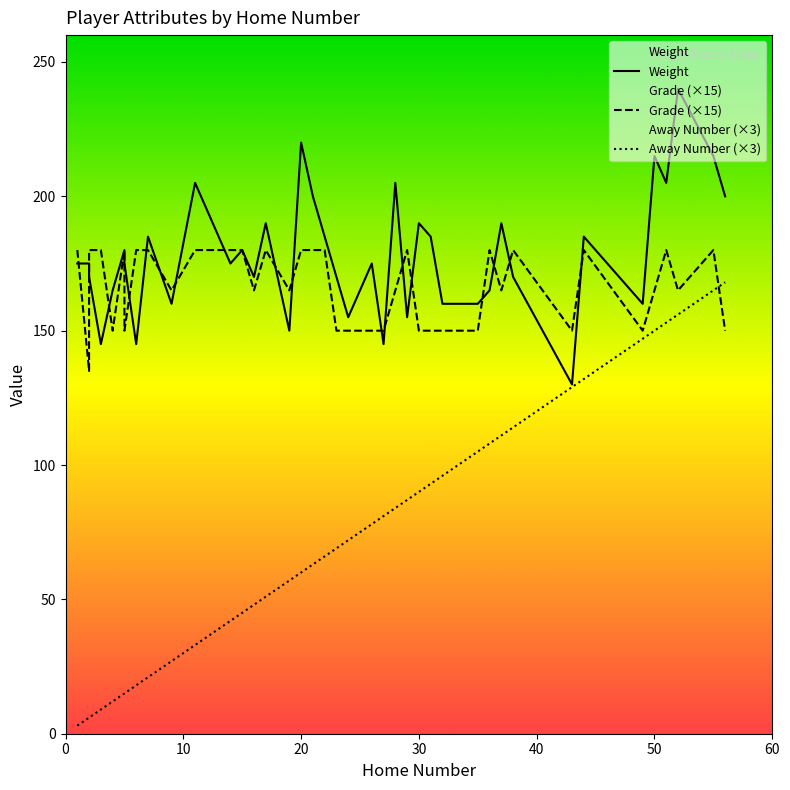

True or false: Grade (×15) has a value of 180 at 20.

True